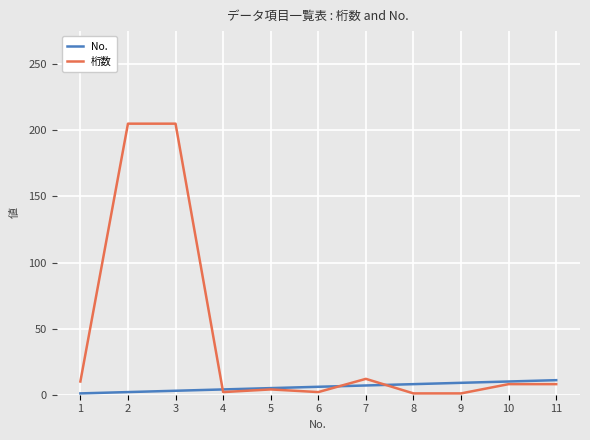

After their last crossing, which series has the higher values: 桁数 or No.?

No.